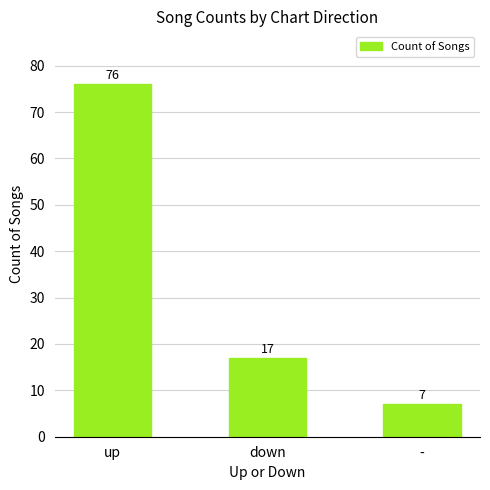

What is the difference between the values at - and up?

69